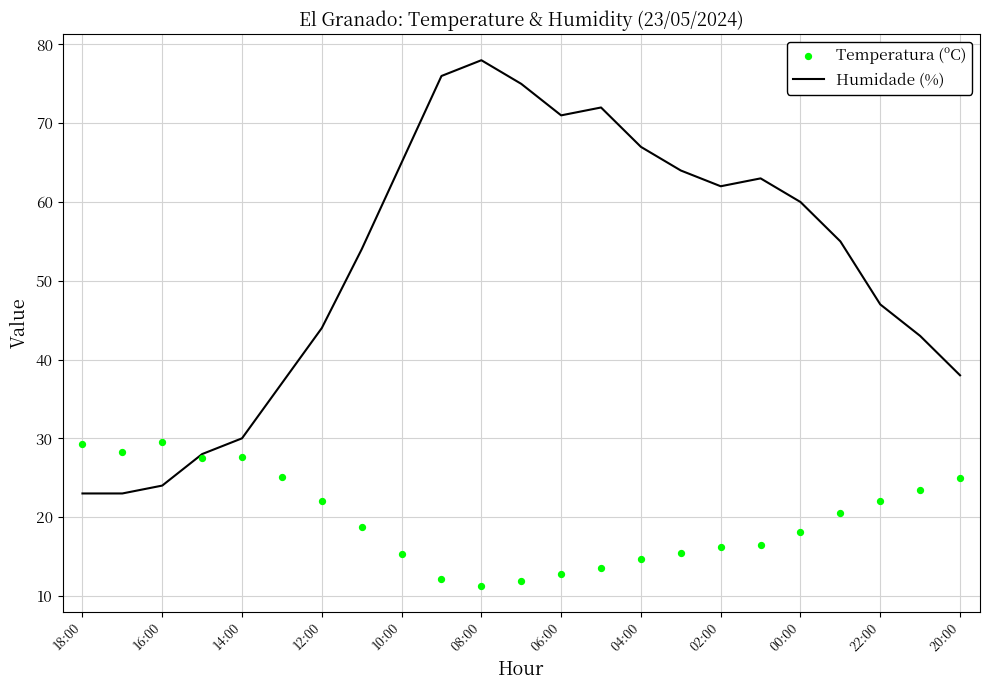

What are all the series names shown in the legend?

Humidade (%), Temperatura (ºC)